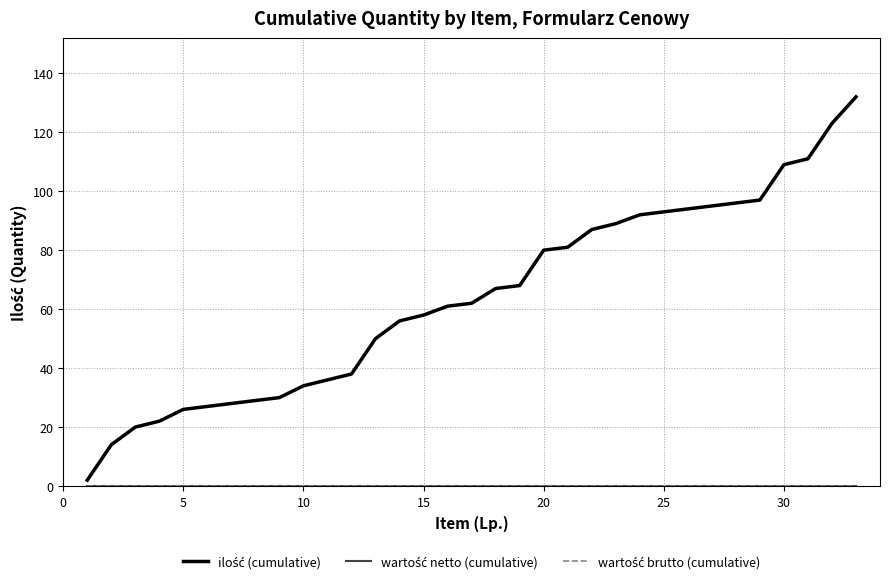

Is this an area chart (filled region under the line)?

No